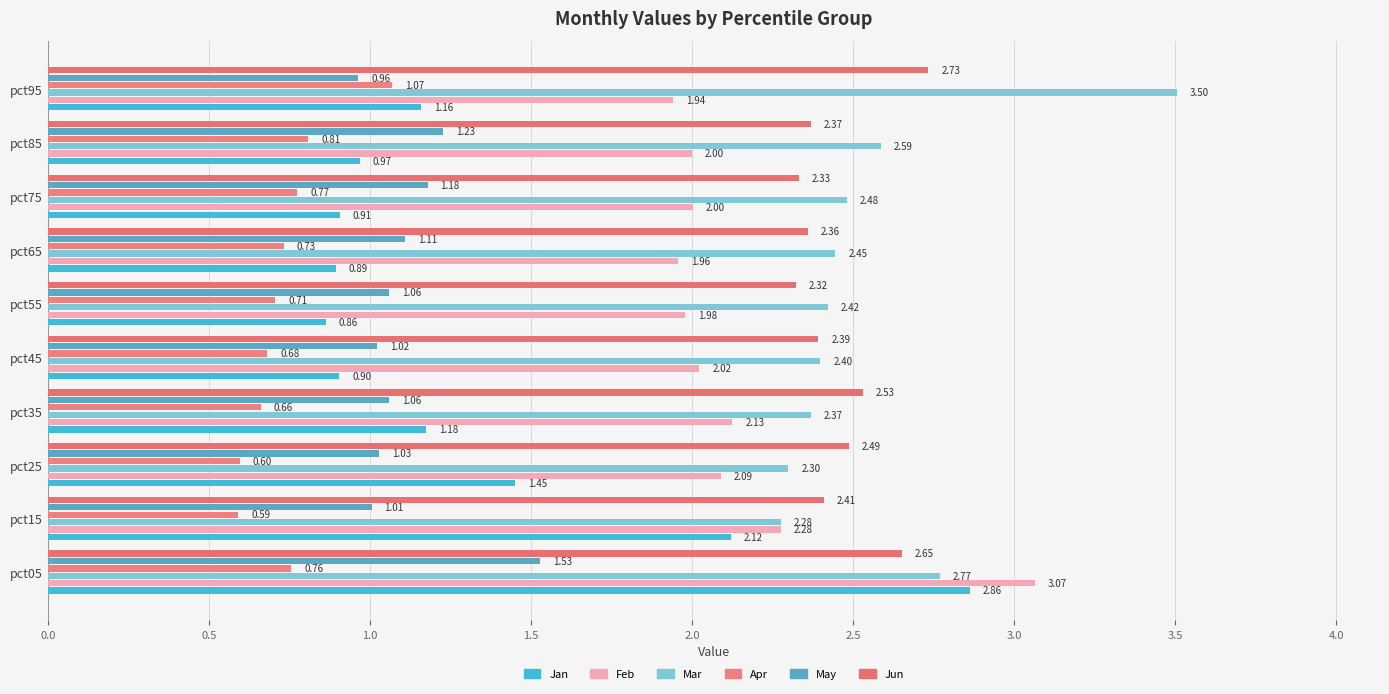

How many data points in Jan are above 1?

5